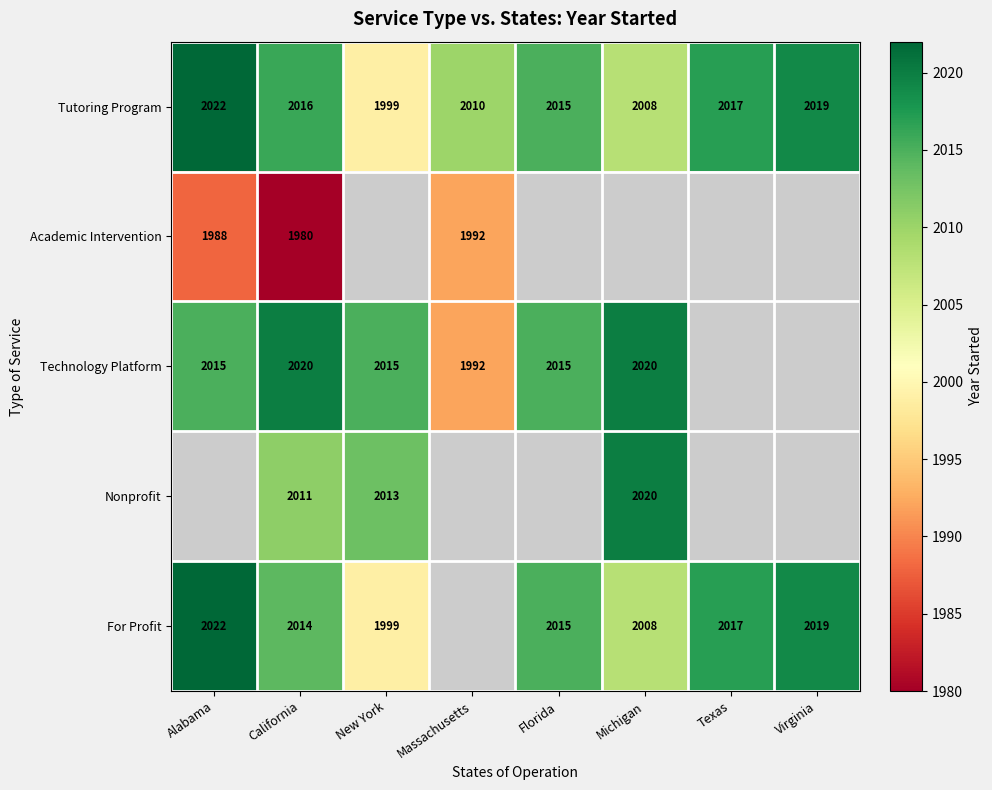

How many categories are shown in the chart?

8